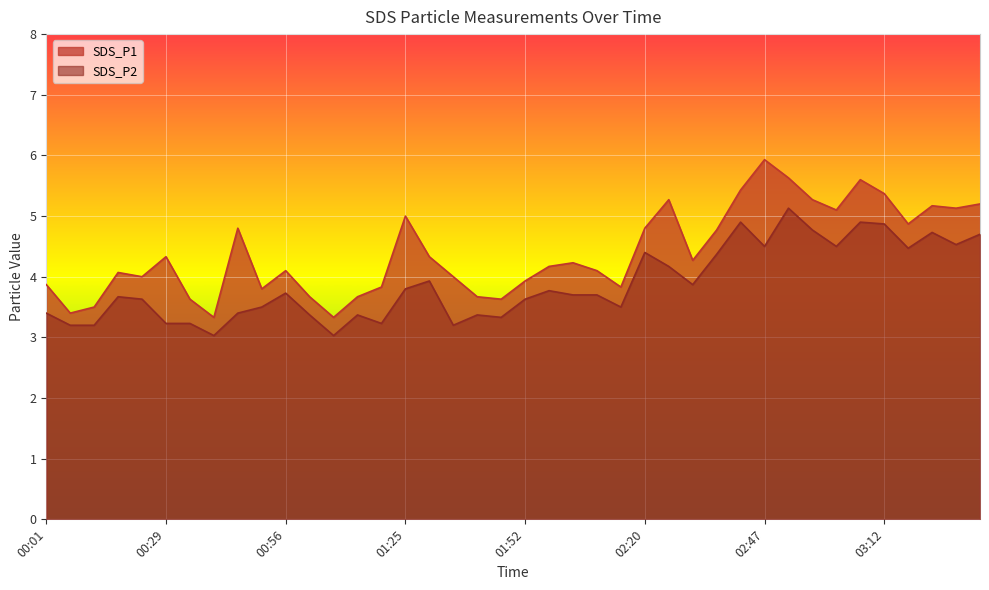

At which category does SDS_P2 reach its first local valley?

00:40